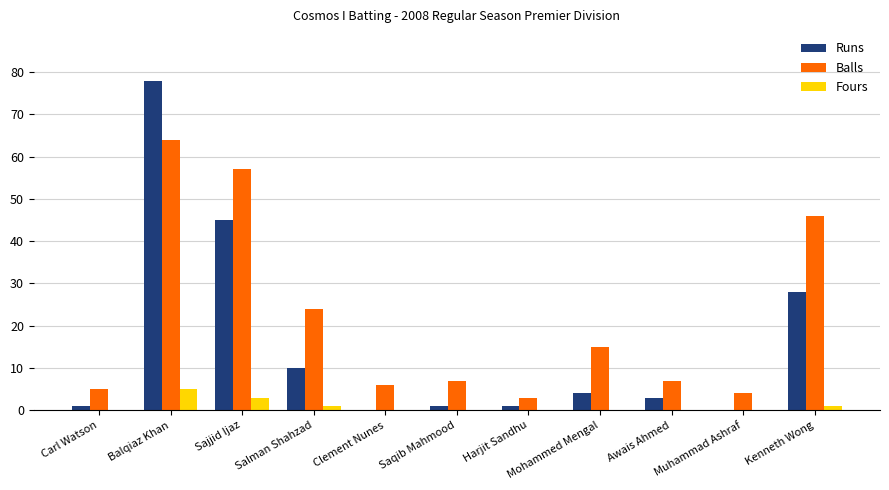

What is the total value across all series at Balqiaz Khan?

147